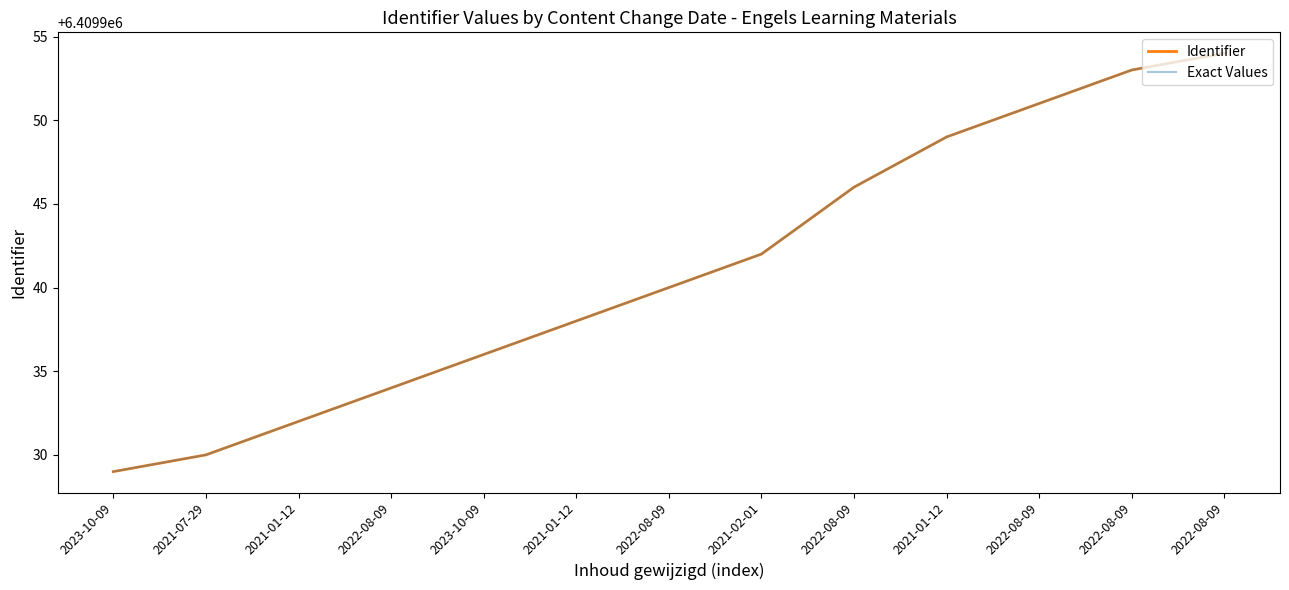

Does the chart have visible grid lines?

No